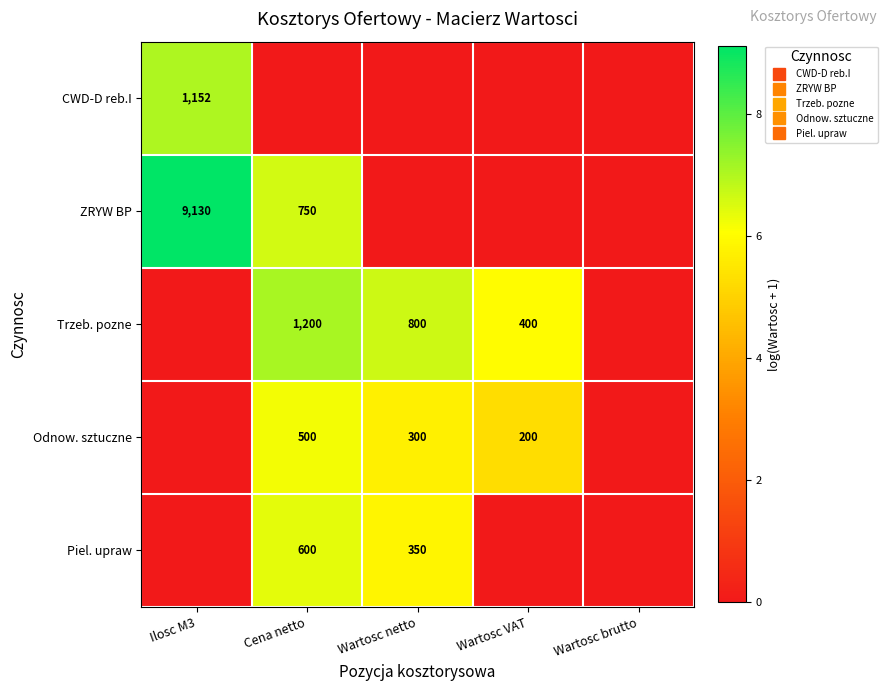

Is it true that Piel. upraw equals 0.0 at Ilosc M3?

True